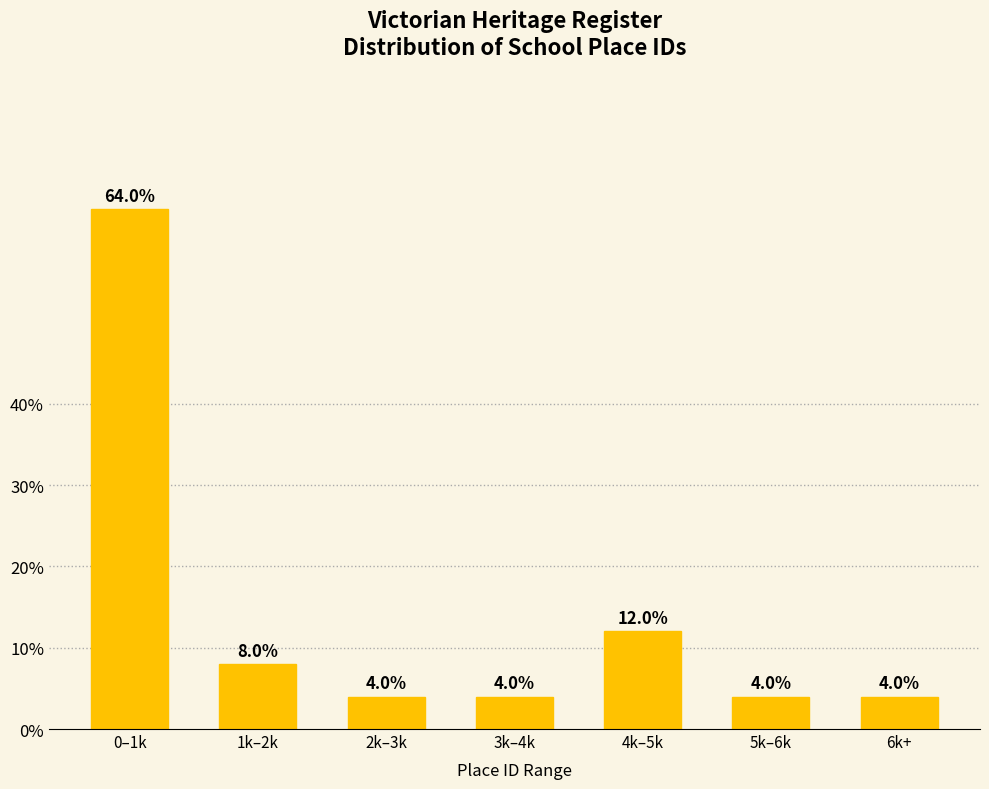

Reading left to right, extract all data points from this chart.

0–1k=64	1k–2k=8	2k–3k=4	3k–4k=4	4k–5k=12	5k–6k=4	6k+=4